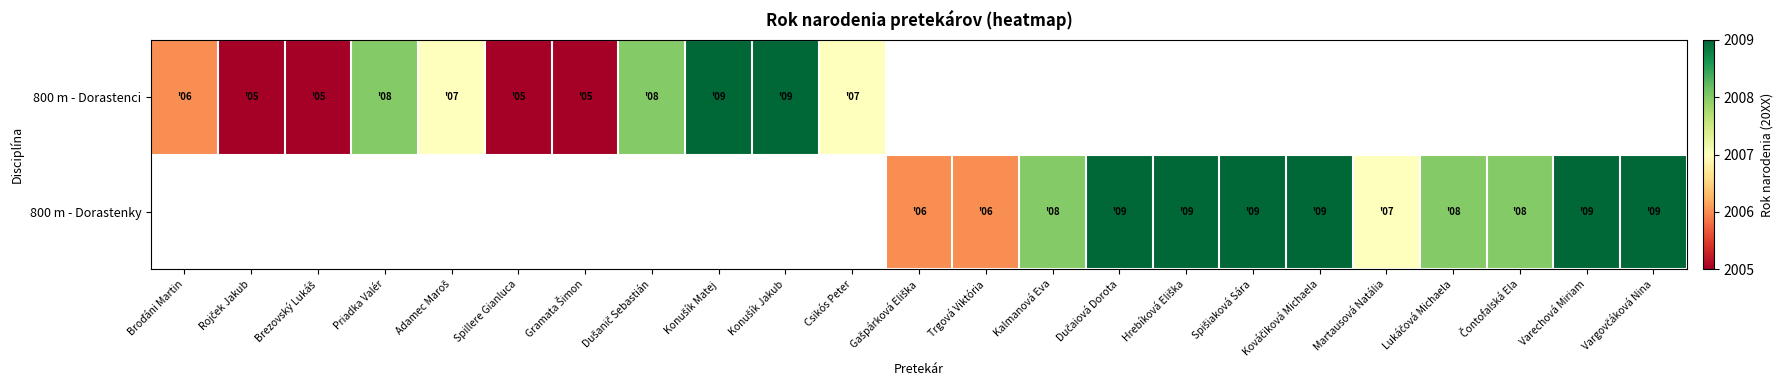

Between Čontofalská Ela and Priadka Valér, which is larger?

Priadka Valér